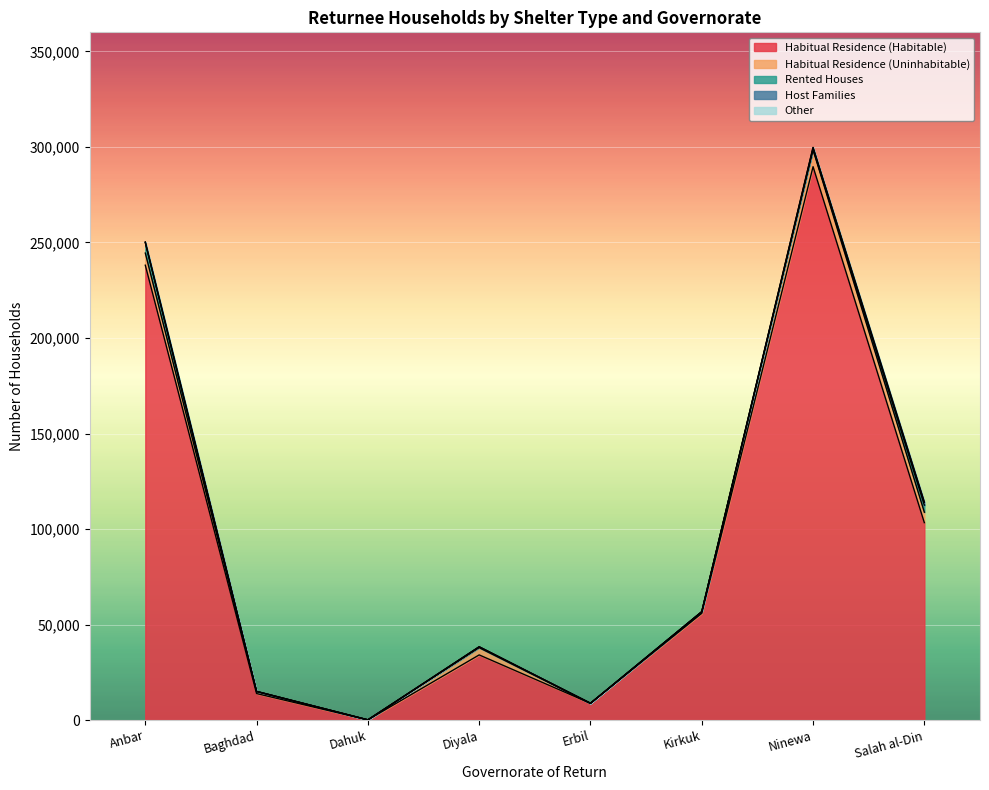

What is the spread (max minus min) of values at Ninewa?

289676